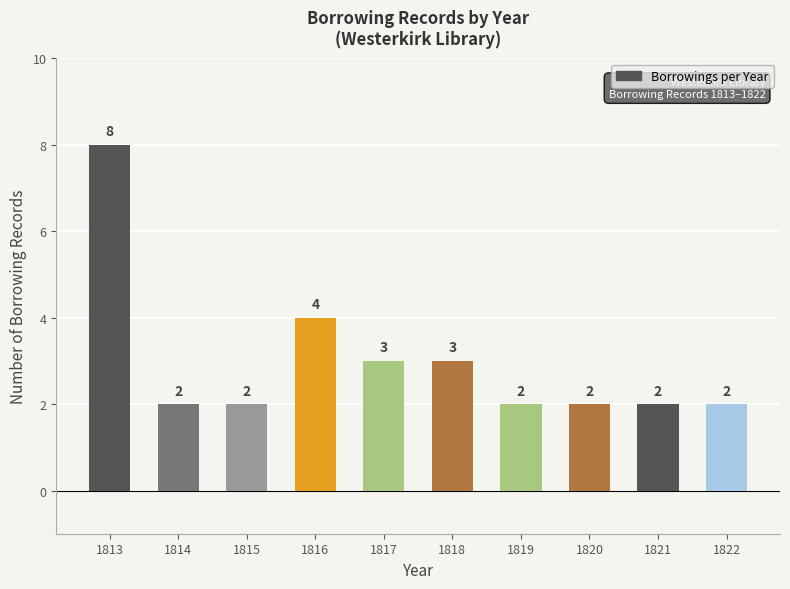

Reading right to left, what are all the values shown in this chart?

1822=2	1821=2	1820=2	1819=2	1818=3	1817=3	1816=4	1815=2	1814=2	1813=8